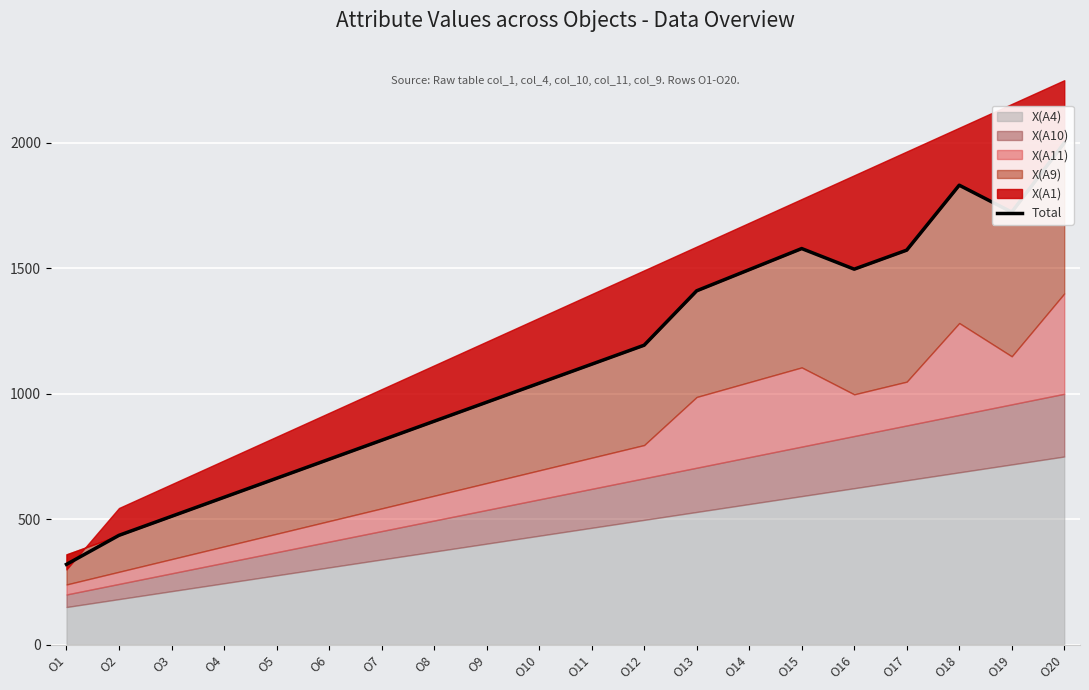

List the labels in order of value, largest first.

O20, O18, O19, O15, O17, O16, O14, O13, O12, O11, O10, O9, O8, O7, O6, O5, O4, O3, O2, O1